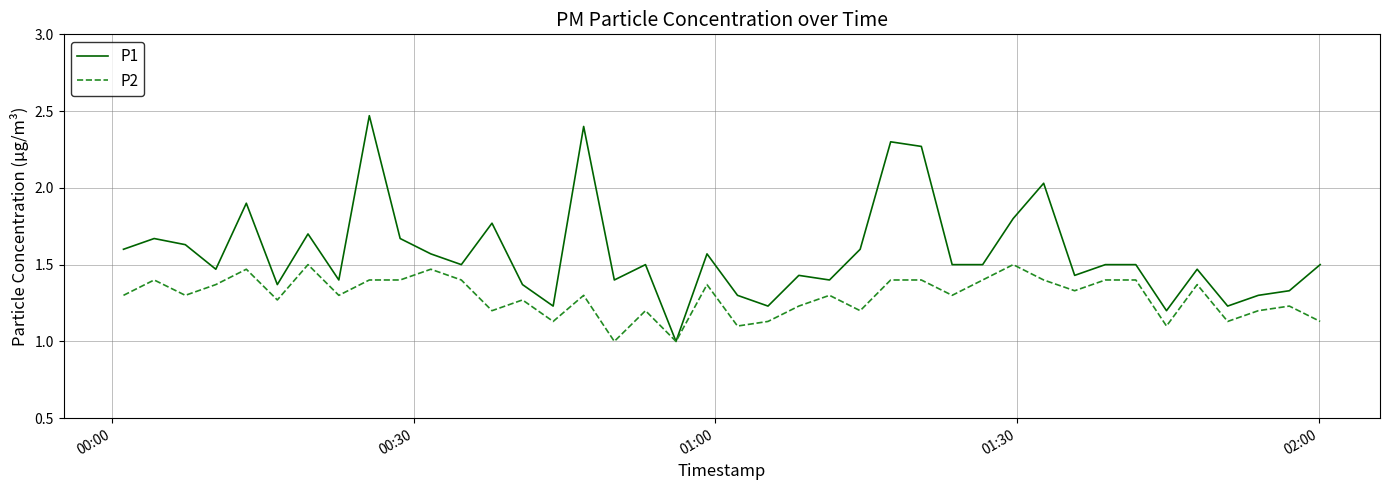

What is the minimum value shown in the chart?

1.0